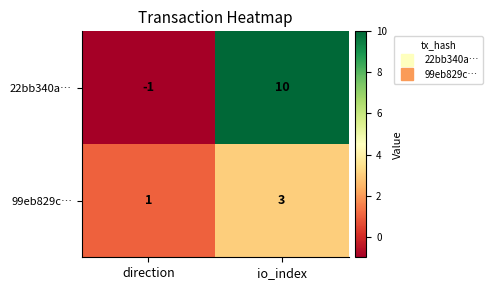

What is the maximum value shown in the chart?

10